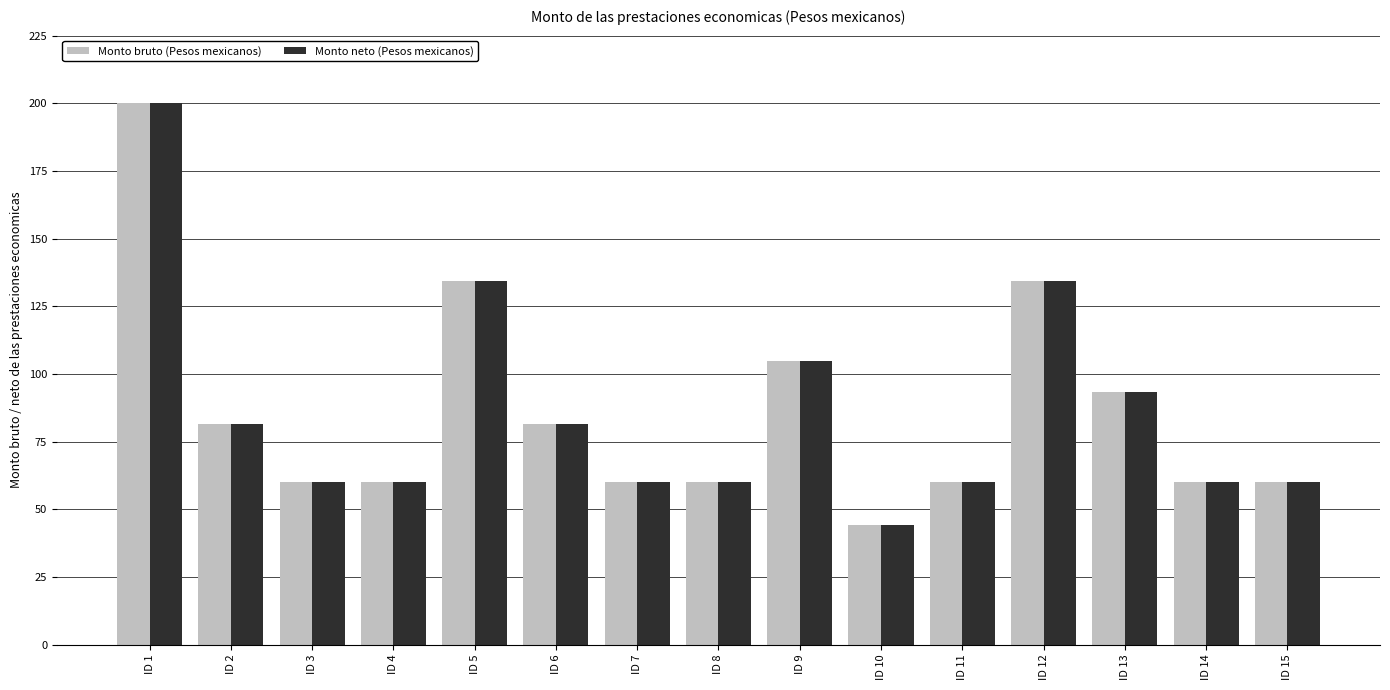

At which label does Monto bruto (Pesos mexicanos) reach its minimum?

ID 10